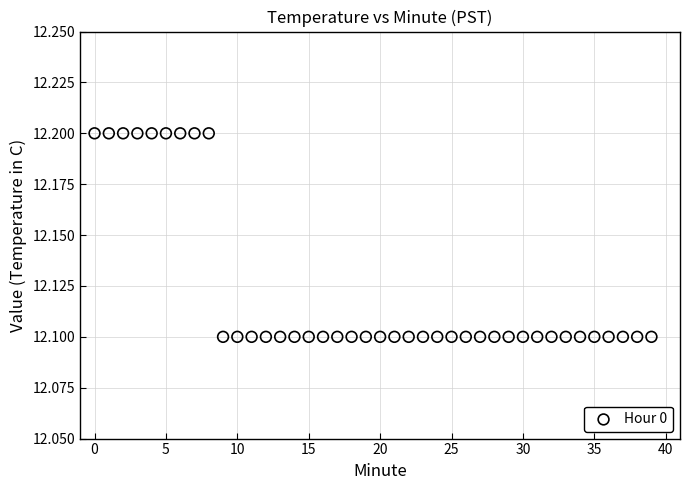

How many data points are displayed?

40